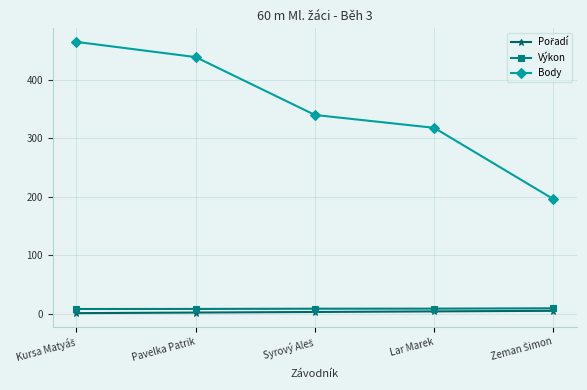

Is this an area chart (filled region under the line)?

No